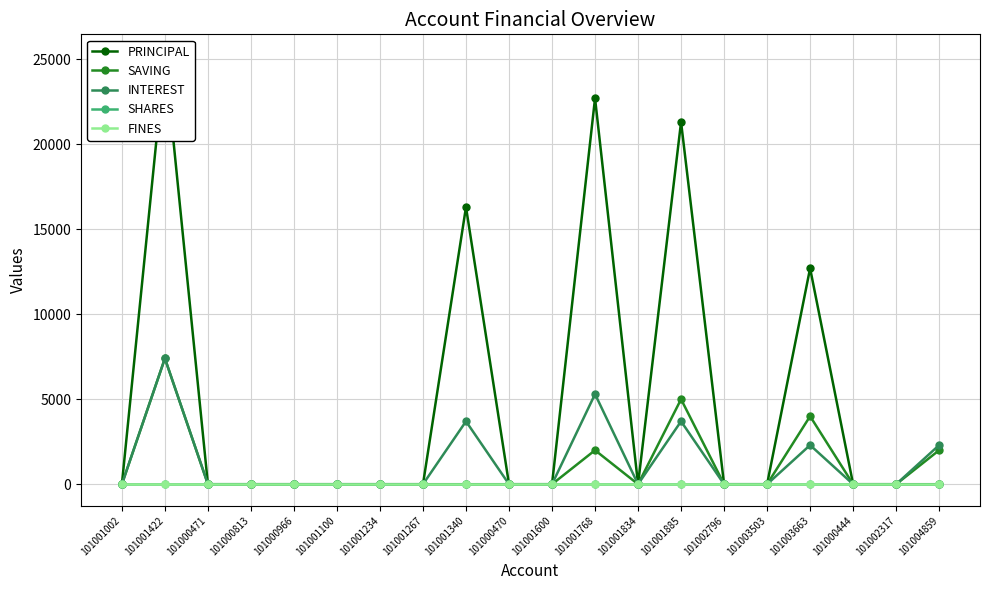

Which category has the lowest value in the SHARES series?

101001002